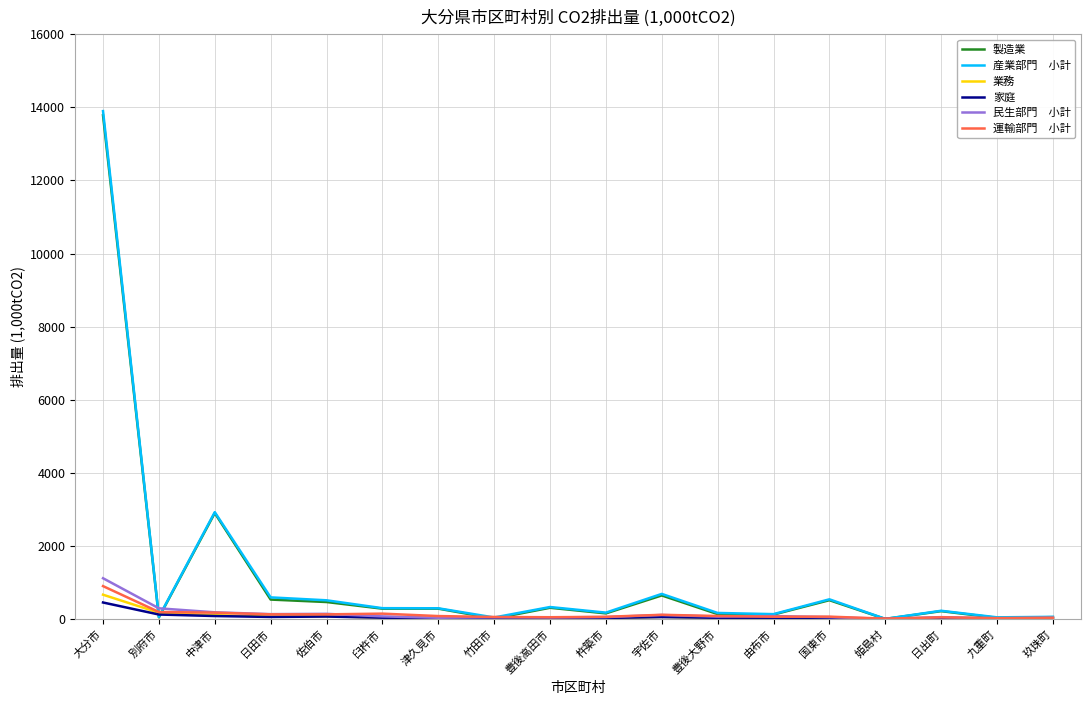

Which category has the highest value across all series?

大分市